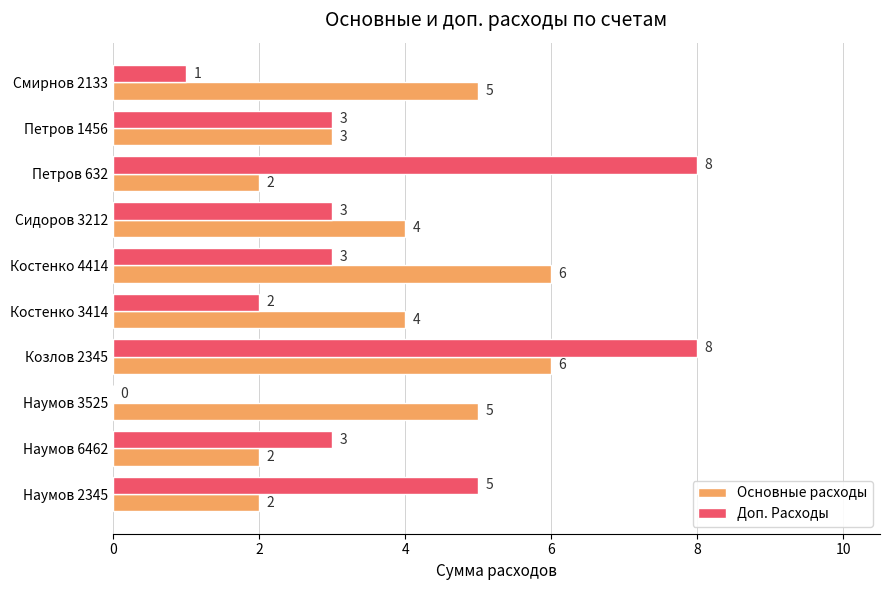

Which series has the largest total across all categories?

Основные расходы